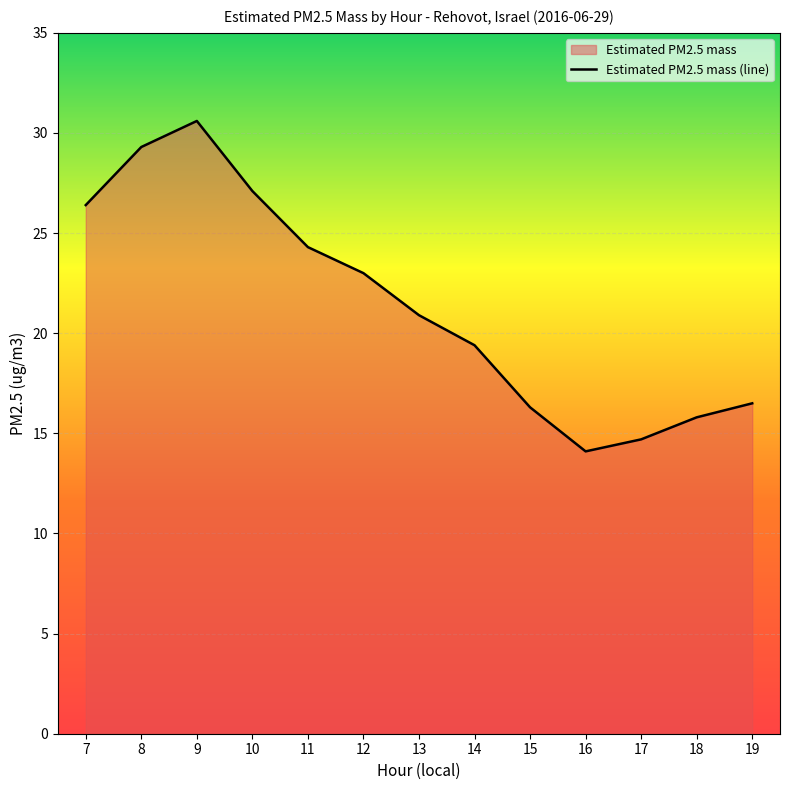

The value at 9 is 9.2. True or false?

False